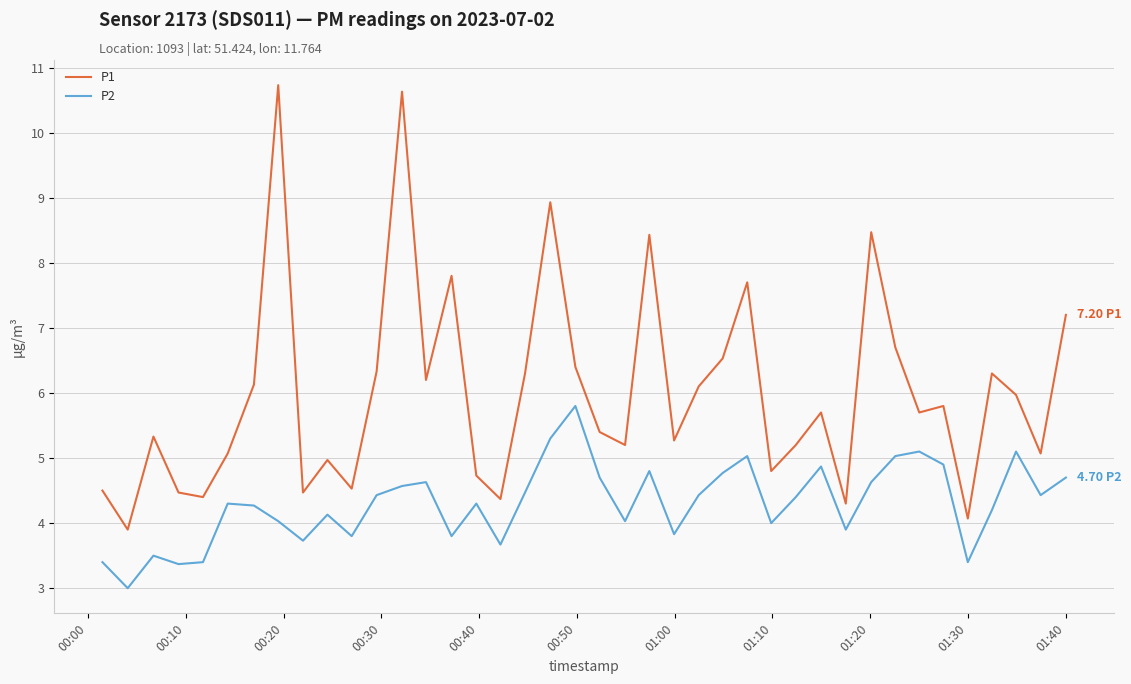

True or false: P1 and P2 cross at least once.

False